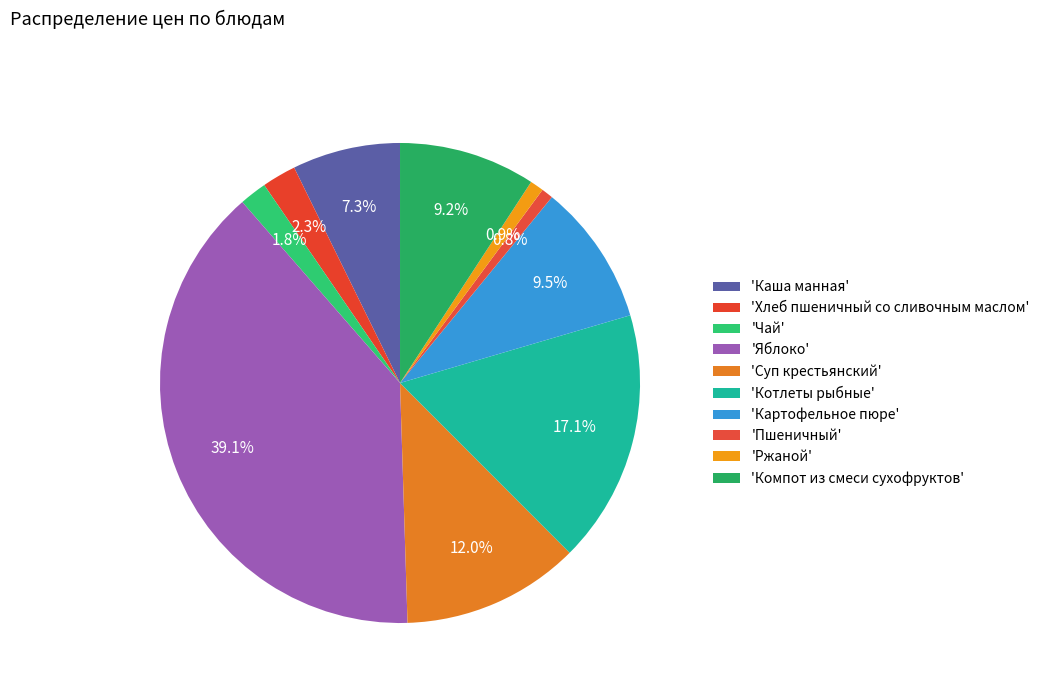

Does any single category account for the majority?

No